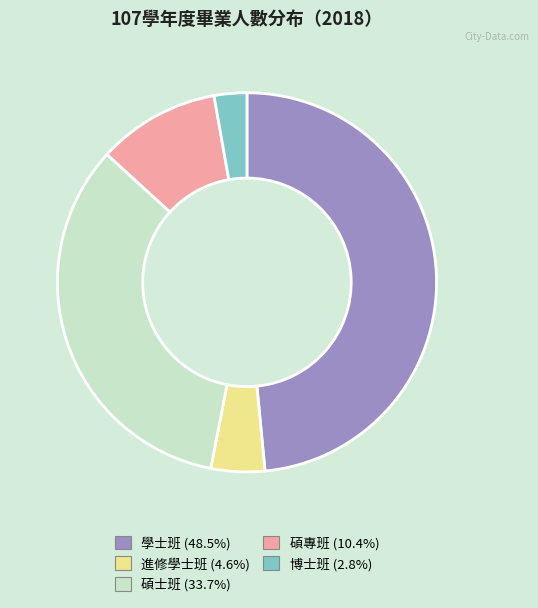

Which slice is the largest?

學士班